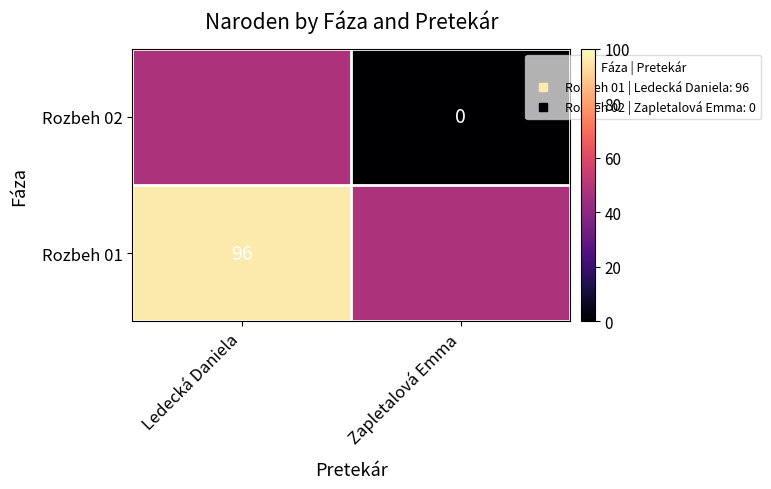

Between Zapletalová Emma and Ledecká Daniela, which is larger?

Ledecká Daniela